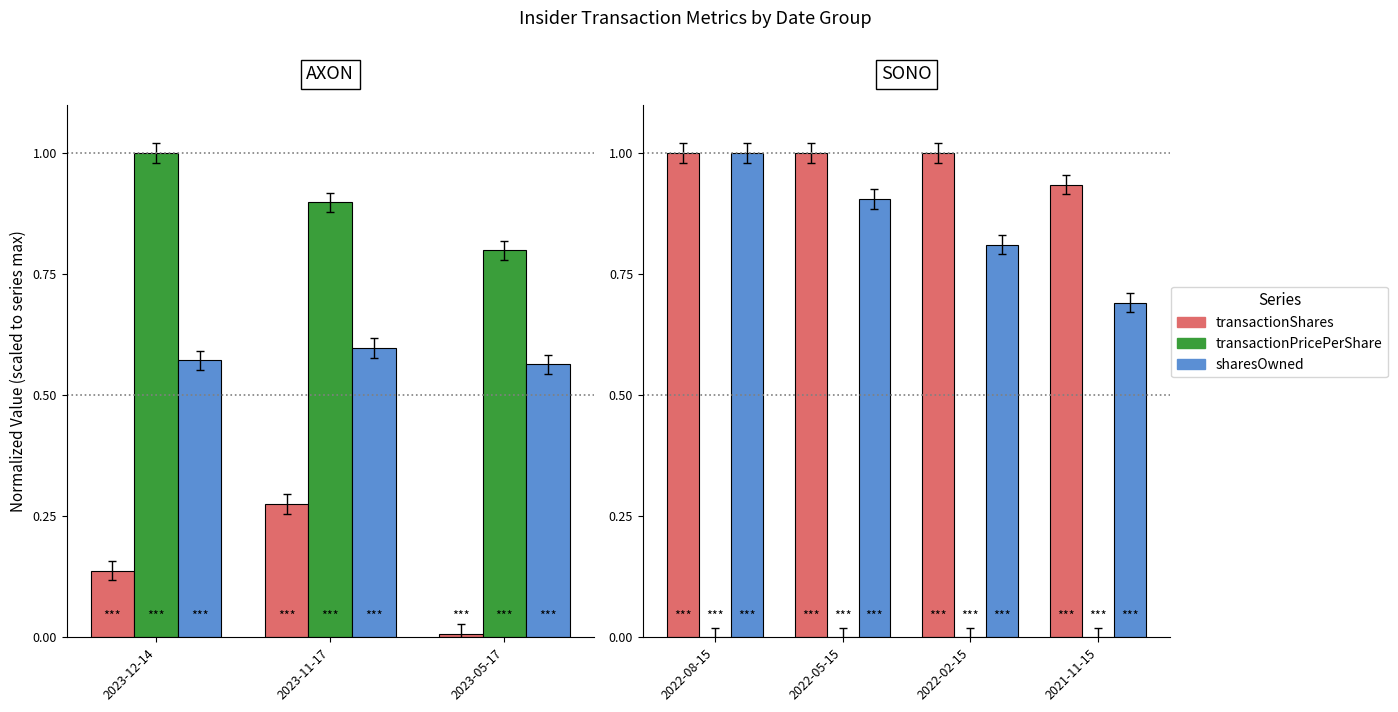

What is the label of the 3rd bar from the left?

2022-02-15